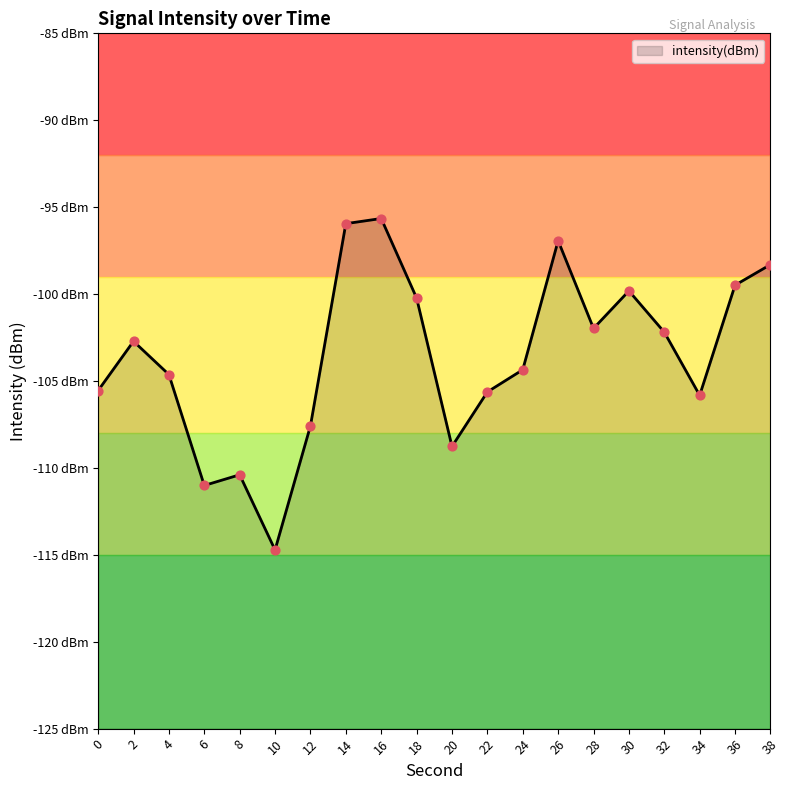

Between 20 and 2, which is larger?

2